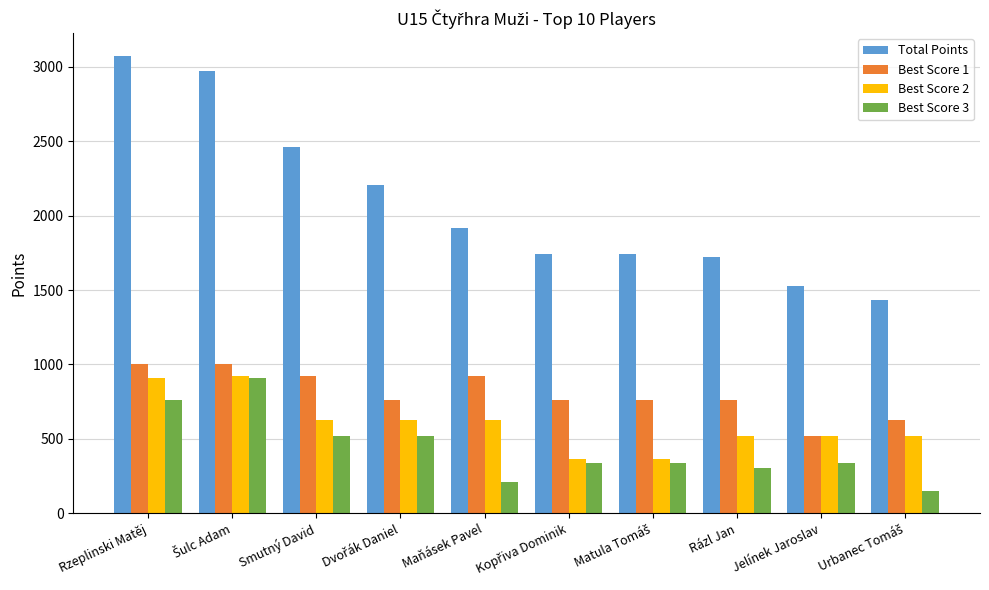

What is the sum of all Total Points values?

20799